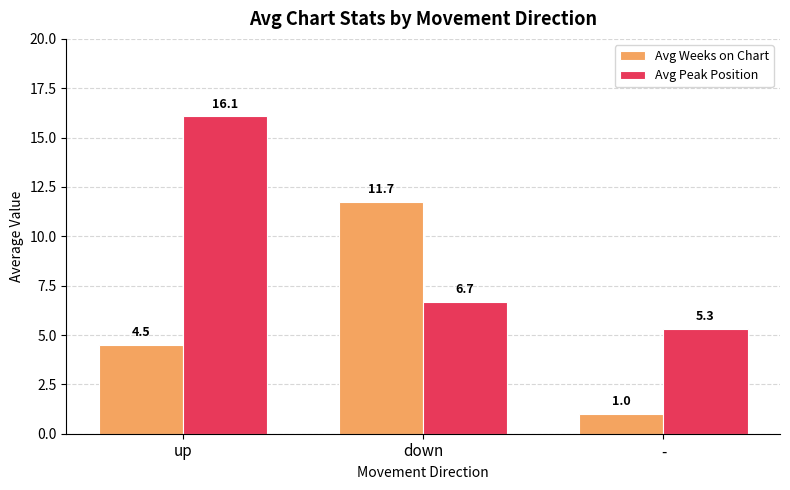

At which category is the sum across all series the highest?

up